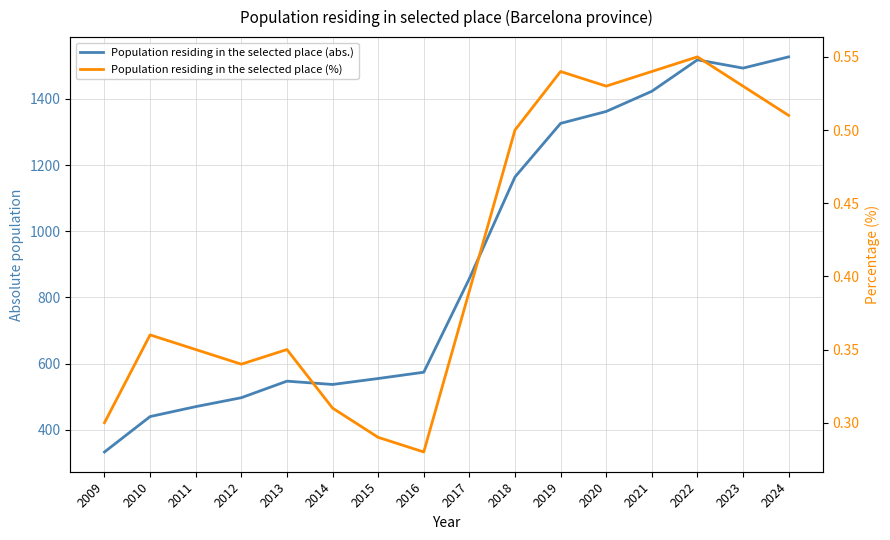

Reading left to right, transcribe all the data shown in this chart.

Population residing in the selected place (abs.): 333.0	440.0	470.0	497.0	547.0	537.0	555.0	574.0	857.0	1164.0	1326.0	1362.0	1423.0	1518.0	1493.0	1527.0
Population residing in the selected place (%): 0.3	0.4	0.3	0.3	0.3	0.3	0.3	0.3	0.4	0.5	0.5	0.5	0.5	0.6	0.5	0.5